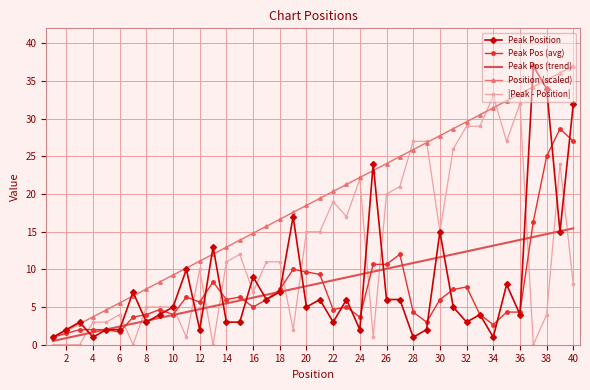

How many intersections are there between Peak Pos (avg) and Position (scaled)?

1